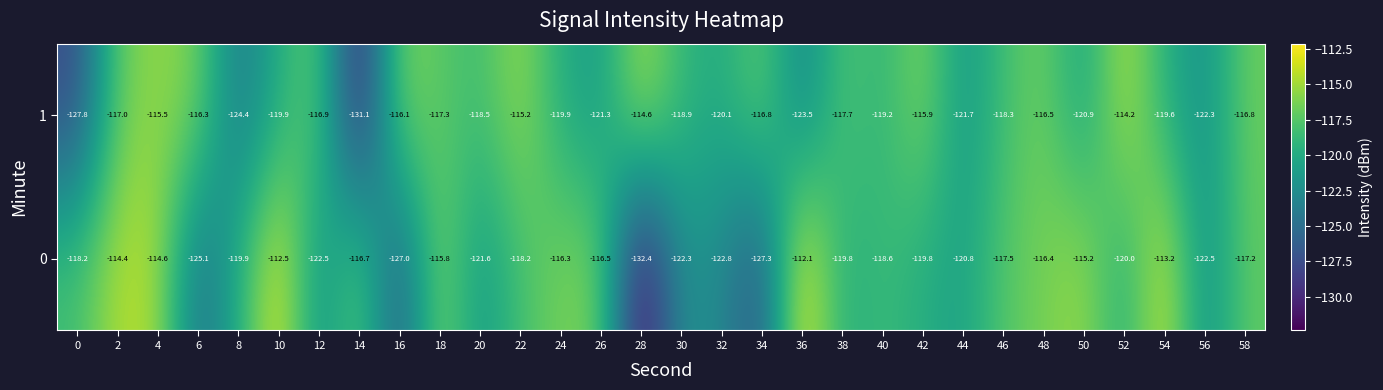

List the series in order of their overall mean, lowest first.

0, 1